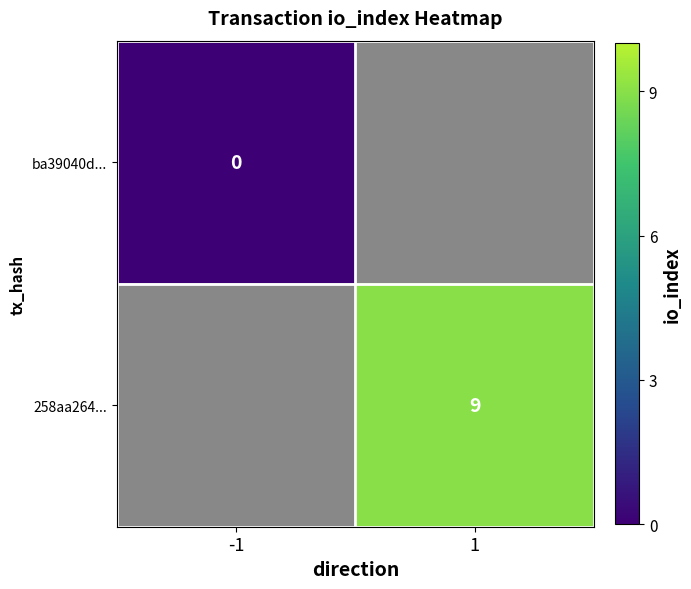

What is the approximate value of 258aa264... at 1?

9.0